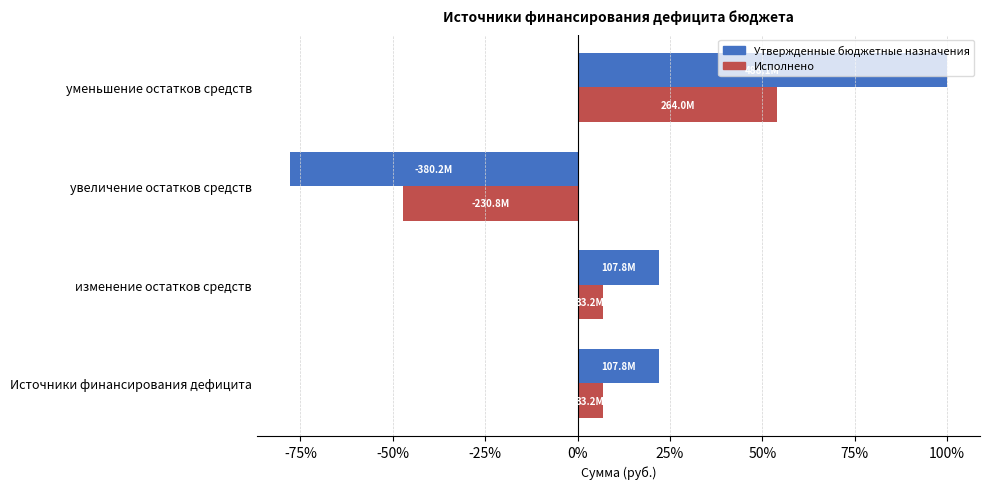

What is the highest value of the Исполнено series?

54.1